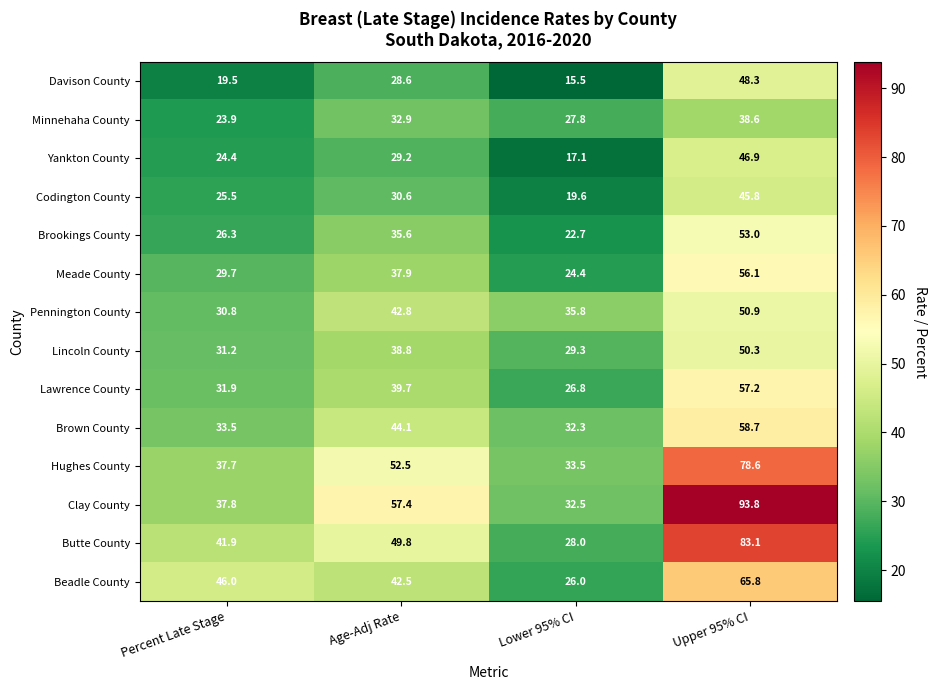

Is it true that Meade County equals 24.4 at Lower 95% CI?

True